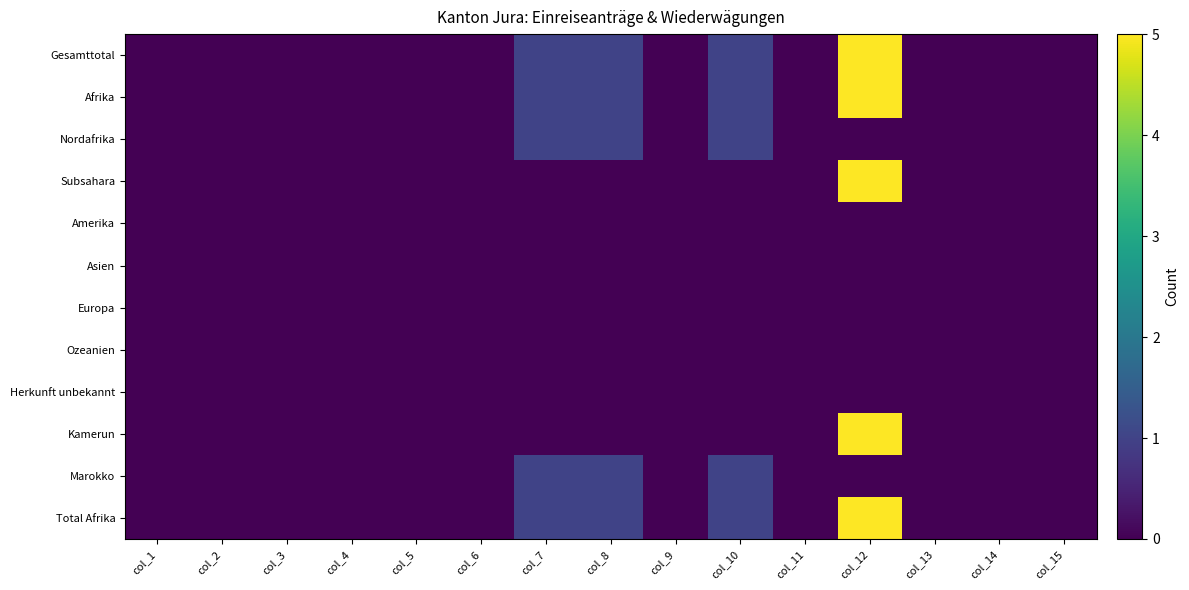

Reading left to right, list all the values displayed in this chart.

Gesamttotal: col_1=0	col_2=0	col_3=0	col_4=0	col_5=0	col_6=0	col_7=1	col_8=1	col_9=0	col_10=1	col_11=0	col_12=5	col_13=0	col_14=0	col_15=0
Afrika: col_1=0	col_2=0	col_3=0	col_4=0	col_5=0	col_6=0	col_7=1	col_8=1	col_9=0	col_10=1	col_11=0	col_12=5	col_13=0	col_14=0	col_15=0
Nordafrika: col_1=0	col_2=0	col_3=0	col_4=0	col_5=0	col_6=0	col_7=1	col_8=1	col_9=0	col_10=1	col_11=0	col_12=0	col_13=0	col_14=0	col_15=0
Subsahara: col_1=0	col_2=0	col_3=0	col_4=0	col_5=0	col_6=0	col_7=0	col_8=0	col_9=0	col_10=0	col_11=0	col_12=5	col_13=0	col_14=0	col_15=0
Amerika: col_1=0	col_2=0	col_3=0	col_4=0	col_5=0	col_6=0	col_7=0	col_8=0	col_9=0	col_10=0	col_11=0	col_12=0	col_13=0	col_14=0	col_15=0
Asien: col_1=0	col_2=0	col_3=0	col_4=0	col_5=0	col_6=0	col_7=0	col_8=0	col_9=0	col_10=0	col_11=0	col_12=0	col_13=0	col_14=0	col_15=0
Europa: col_1=0	col_2=0	col_3=0	col_4=0	col_5=0	col_6=0	col_7=0	col_8=0	col_9=0	col_10=0	col_11=0	col_12=0	col_13=0	col_14=0	col_15=0
Ozeanien: col_1=0	col_2=0	col_3=0	col_4=0	col_5=0	col_6=0	col_7=0	col_8=0	col_9=0	col_10=0	col_11=0	col_12=0	col_13=0	col_14=0	col_15=0
Herkunft unbekannt: col_1=0	col_2=0	col_3=0	col_4=0	col_5=0	col_6=0	col_7=0	col_8=0	col_9=0	col_10=0	col_11=0	col_12=0	col_13=0	col_14=0	col_15=0
Kamerun: col_1=0	col_2=0	col_3=0	col_4=0	col_5=0	col_6=0	col_7=0	col_8=0	col_9=0	col_10=0	col_11=0	col_12=5	col_13=0	col_14=0	col_15=0
Marokko: col_1=0	col_2=0	col_3=0	col_4=0	col_5=0	col_6=0	col_7=1	col_8=1	col_9=0	col_10=1	col_11=0	col_12=0	col_13=0	col_14=0	col_15=0
Total Afrika: col_1=0	col_2=0	col_3=0	col_4=0	col_5=0	col_6=0	col_7=1	col_8=1	col_9=0	col_10=1	col_11=0	col_12=5	col_13=0	col_14=0	col_15=0